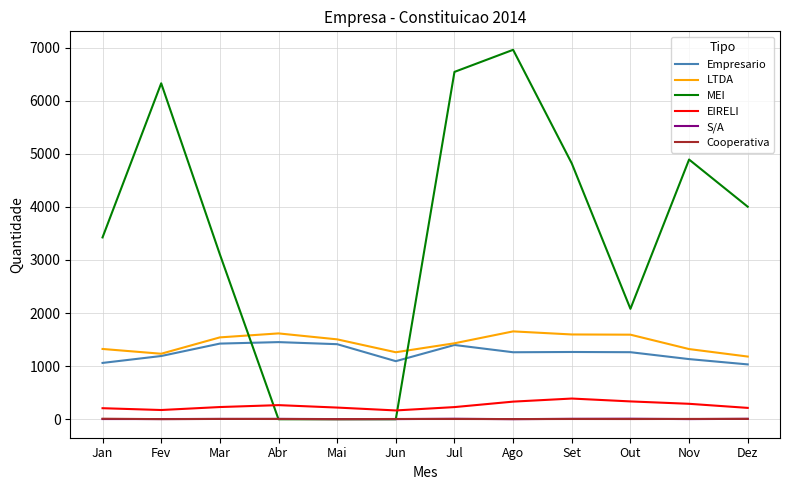

Is it true that EIRELI equals 266 at Abr?

True